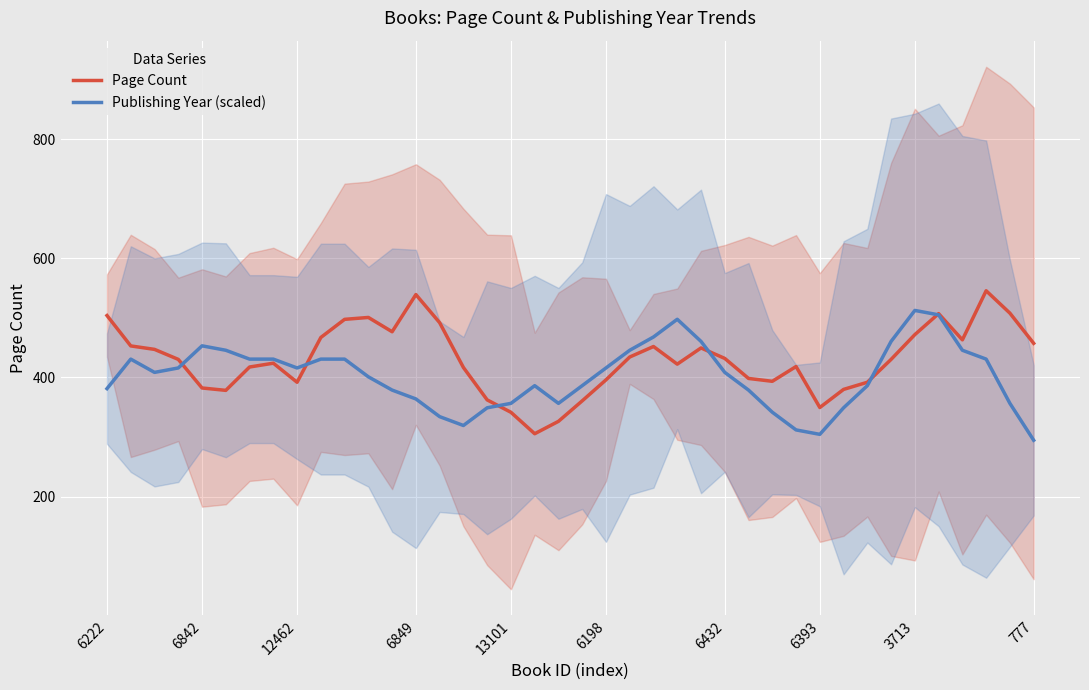

Reading left to right, what are all the values shown in this chart?

Page Count: 504.0	453.0	447.2	430.4	382.4	378.4	417.6	424.0	392.0	467.2	497.6	500.8	476.8	539.2	492.0	416.8	362.4	341.6	305.6	326.4	360.8	396.0	434.4	452.0	422.4	449.6	432.0	398.4	393.6	418.4	349.6	380.0	392.0	430.4	472.0	507.2	463.2	545.6	508.0	457.3
Publishing Year (scaled): 381.3	430.9	408.6	416.0	453.1	445.7	430.9	430.9	416.0	430.9	430.9	401.1	378.9	364.0	334.3	319.4	349.1	356.6	386.3	356.6	386.3	416.0	445.7	468.0	497.7	460.6	408.6	378.9	341.7	312.0	304.6	349.1	386.3	460.6	512.6	505.1	445.7	430.9	356.6	294.7